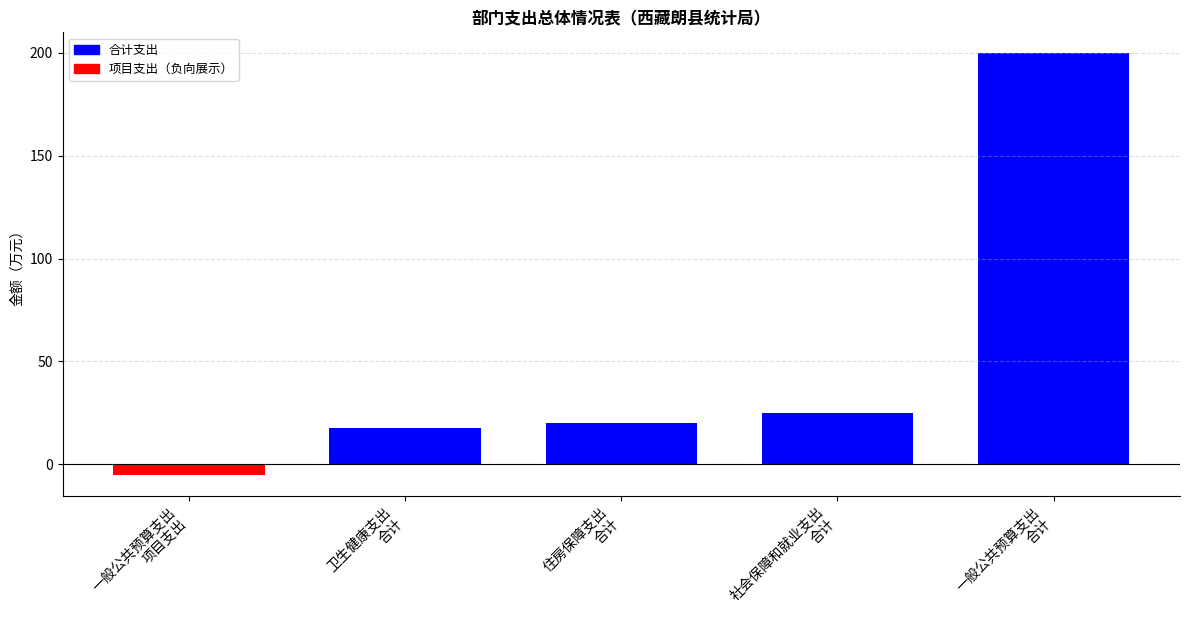

Does the chart contain stacked bars?

No